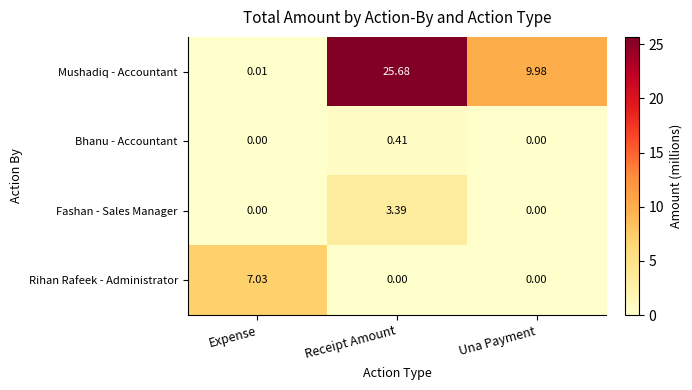

Which series changed the most between Expense and Receipt Amount?

Mushadiq - Accountant